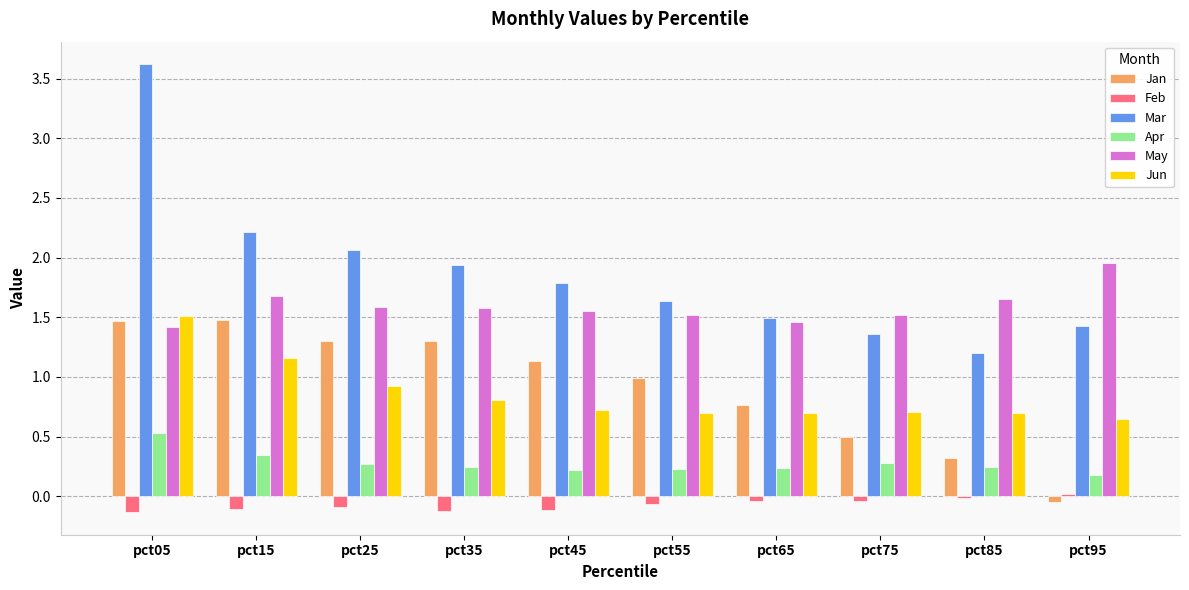

What is the difference between the maximum and minimum values in the Mar series?

2.4